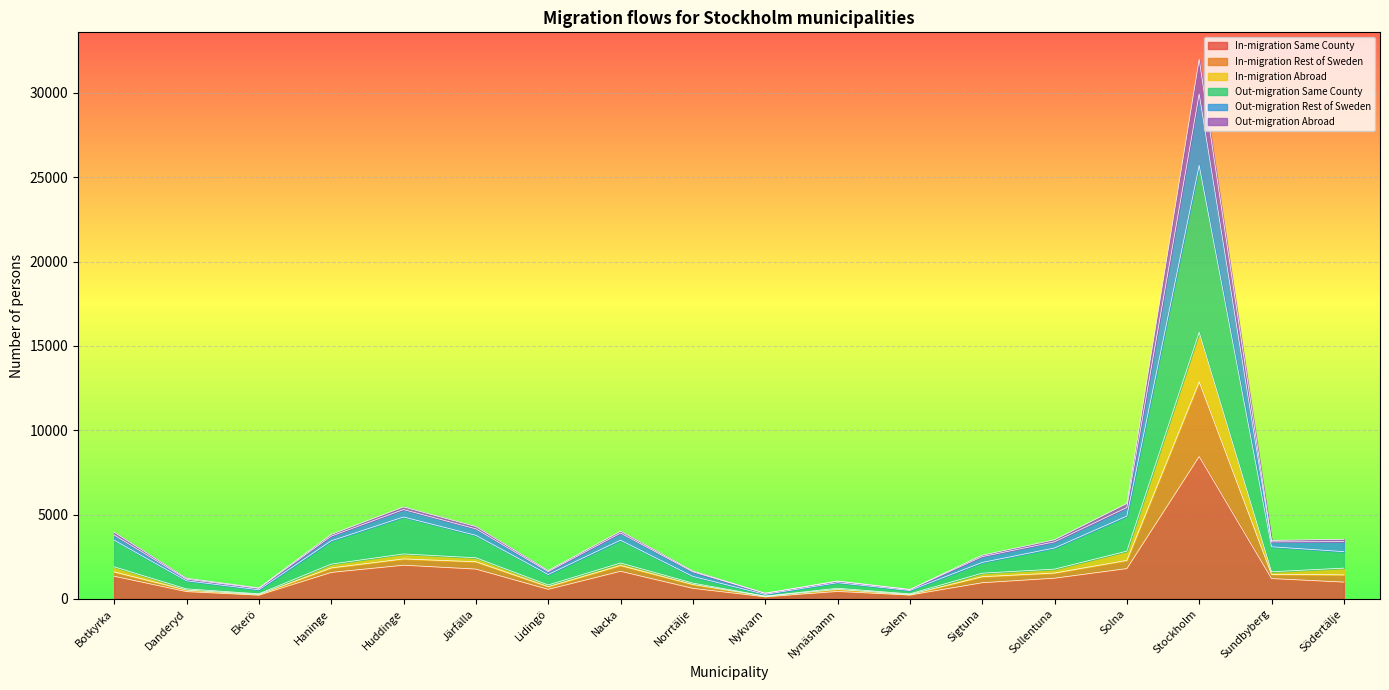

How many interior local valleys does the In-migration Same County series have?

4